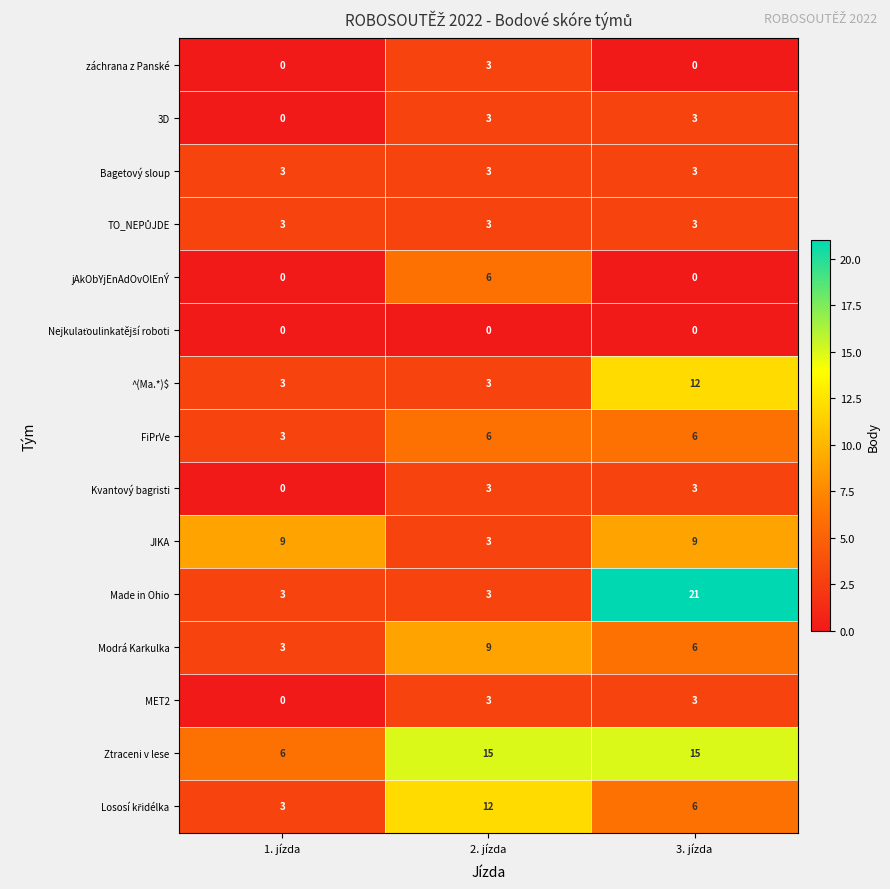

What is the greatest value displayed?

21